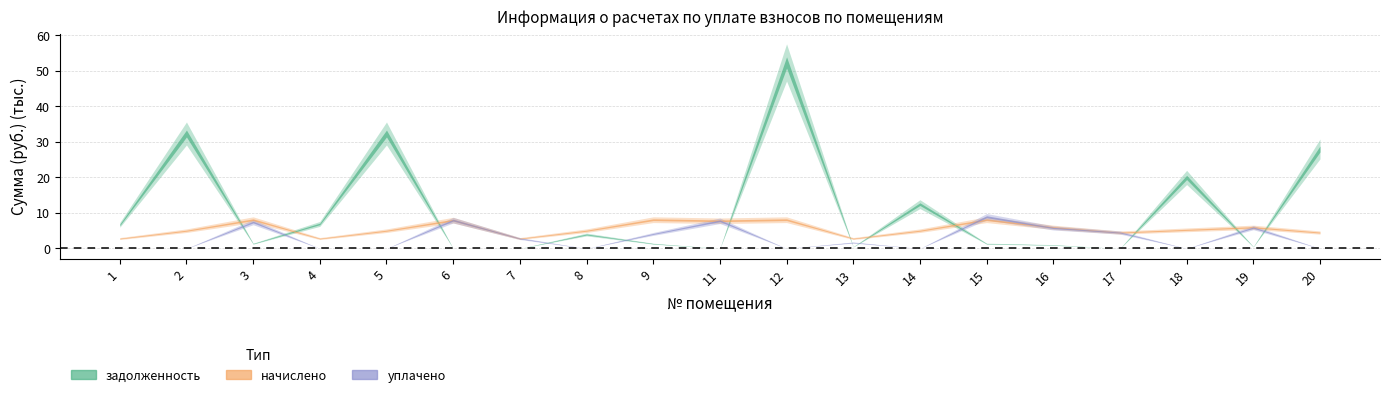

List the labels in order of uplacheno value, largest first.

15, 6, 11, 3, 19, 16, 17, 9, 7, 13, 1, 2, 4, 5, 8, 12, 14, 18, 20